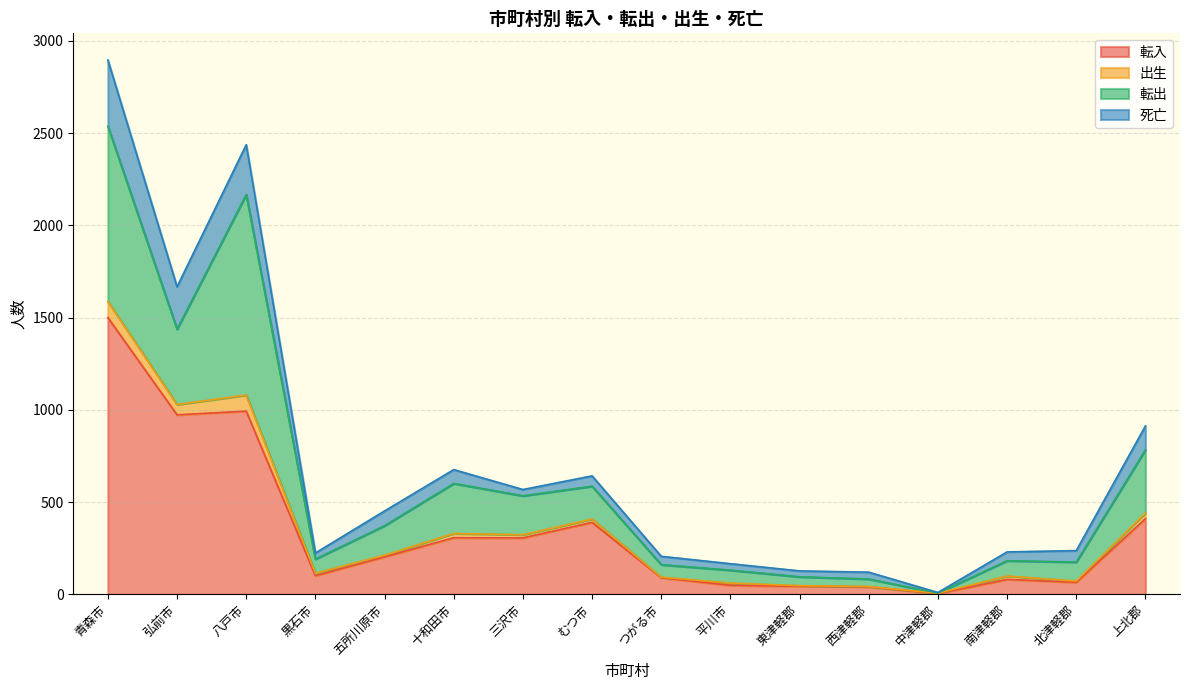

What is the maximum value for 転入?

1500